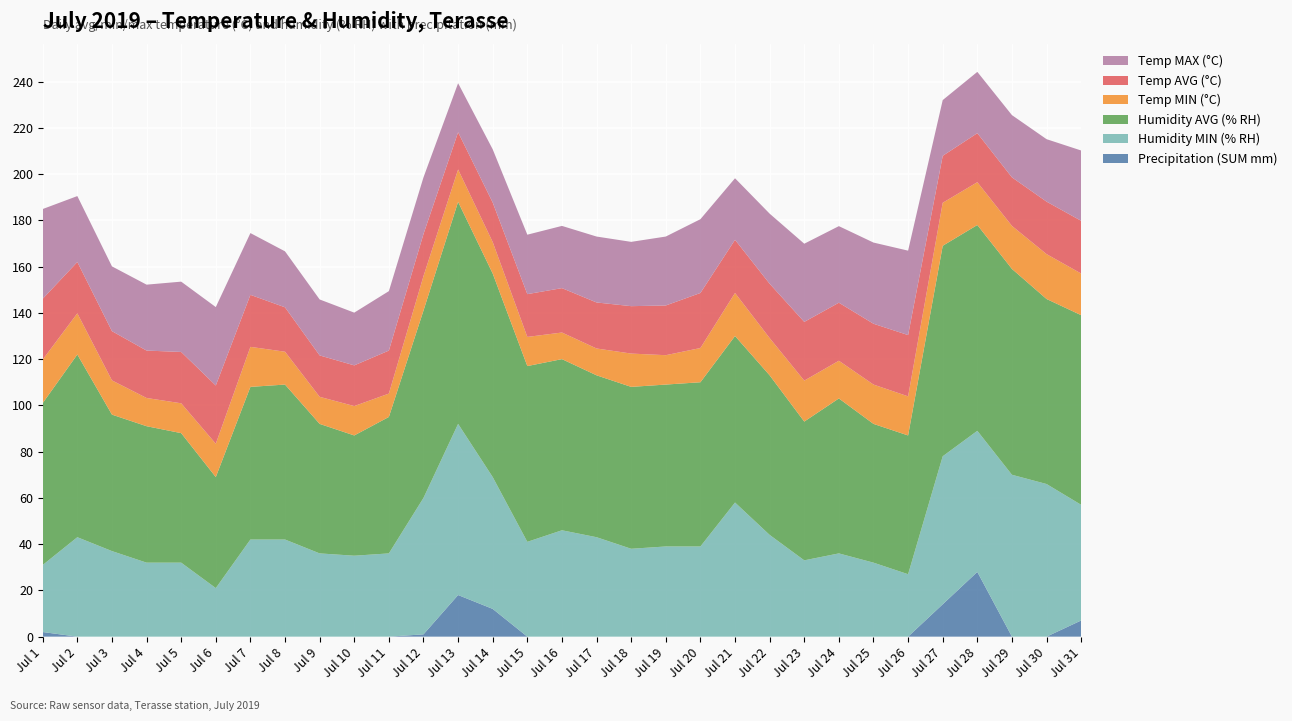

Reading left to right, transcribe all the data shown in this chart.

Precipitation (SUM mm): Jul 1=2.0	Jul 2=0.0	Jul 3=0.0	Jul 4=0.0	Jul 5=0.0	Jul 6=0.0	Jul 7=0.0	Jul 8=0.0	Jul 9=0.0	Jul 10=0.0	Jul 11=0.0	Jul 12=1.0	Jul 13=18.0	Jul 14=12.0	Jul 15=0.0	Jul 16=0.0	Jul 17=0.0	Jul 18=0.0	Jul 19=0.0	Jul 20=0.0	Jul 21=0.0	Jul 22=0.0	Jul 23=0.0	Jul 24=0.0	Jul 25=0.0	Jul 26=0.0	Jul 27=14.0	Jul 28=28.0	Jul 29=0.0	Jul 30=0.0	Jul 31=7.0
Humidity MIN (% RH): Jul 1=29.0	Jul 2=43.0	Jul 3=37.0	Jul 4=32.0	Jul 5=32.0	Jul 6=21.0	Jul 7=42.0	Jul 8=42.0	Jul 9=36.0	Jul 10=35.0	Jul 11=36.0	Jul 12=59.0	Jul 13=74.0	Jul 14=57.0	Jul 15=41.0	Jul 16=46.0	Jul 17=43.0	Jul 18=38.0	Jul 19=39.0	Jul 20=39.0	Jul 21=58.0	Jul 22=44.0	Jul 23=33.0	Jul 24=36.0	Jul 25=32.0	Jul 26=27.0	Jul 27=64.0	Jul 28=61.0	Jul 29=70.0	Jul 30=66.0	Jul 31=50.0
Humidity AVG (% RH): Jul 1=70.0	Jul 2=79.0	Jul 3=59.0	Jul 4=59.0	Jul 5=56.0	Jul 6=48.0	Jul 7=66.0	Jul 8=67.0	Jul 9=56.0	Jul 10=52.0	Jul 11=59.0	Jul 12=81.0	Jul 13=96.0	Jul 14=88.0	Jul 15=76.0	Jul 16=74.0	Jul 17=70.0	Jul 18=70.0	Jul 19=70.0	Jul 20=71.0	Jul 21=72.0	Jul 22=69.0	Jul 23=60.0	Jul 24=67.0	Jul 25=60.0	Jul 26=60.0	Jul 27=91.0	Jul 28=89.0	Jul 29=89.0	Jul 30=80.0	Jul 31=82.0
Temp MIN (°C): Jul 1=18.8	Jul 2=17.8	Jul 3=14.8	Jul 4=12.2	Jul 5=12.9	Jul 6=14.4	Jul 7=17.3	Jul 8=14.2	Jul 9=11.7	Jul 10=12.7	Jul 11=10.1	Jul 12=14.9	Jul 13=14.0	Jul 14=13.6	Jul 15=12.6	Jul 16=11.5	Jul 17=11.6	Jul 18=14.4	Jul 19=12.7	Jul 20=14.8	Jul 21=18.6	Jul 22=16.1	Jul 23=17.7	Jul 24=16.3	Jul 25=17.0	Jul 26=16.9	Jul 27=18.6	Jul 28=18.5	Jul 29=18.6	Jul 30=19.4	Jul 31=18.0
Temp AVG (°C): Jul 1=26.3	Jul 2=22.2	Jul 3=21.3	Jul 4=20.5	Jul 5=22.2	Jul 6=25.2	Jul 7=22.5	Jul 8=19.2	Jul 9=17.9	Jul 10=17.6	Jul 11=18.6	Jul 12=18.2	Jul 13=16.1	Jul 14=17.1	Jul 15=18.5	Jul 16=19.2	Jul 17=19.9	Jul 18=20.5	Jul 19=21.5	Jul 20=23.8	Jul 21=23.0	Jul 22=23.5	Jul 23=25.4	Jul 24=25.1	Jul 25=26.3	Jul 26=26.5	Jul 27=20.3	Jul 28=21.2	Jul 29=21.0	Jul 30=22.7	Jul 31=22.8
Temp MAX (°C): Jul 1=38.8	Jul 2=28.5	Jul 3=28.0	Jul 4=28.5	Jul 5=30.4	Jul 6=33.9	Jul 7=26.7	Jul 8=24.2	Jul 9=24.2	Jul 10=22.8	Jul 11=25.7	Jul 12=24.5	Jul 13=21.2	Jul 14=23.0	Jul 15=25.7	Jul 16=26.9	Jul 17=28.5	Jul 18=27.8	Jul 19=29.8	Jul 20=31.9	Jul 21=26.6	Jul 22=30.3	Jul 23=33.8	Jul 24=33.1	Jul 25=35.1	Jul 26=36.5	Jul 27=24.1	Jul 28=26.5	Jul 29=26.9	Jul 30=27.0	Jul 31=30.4